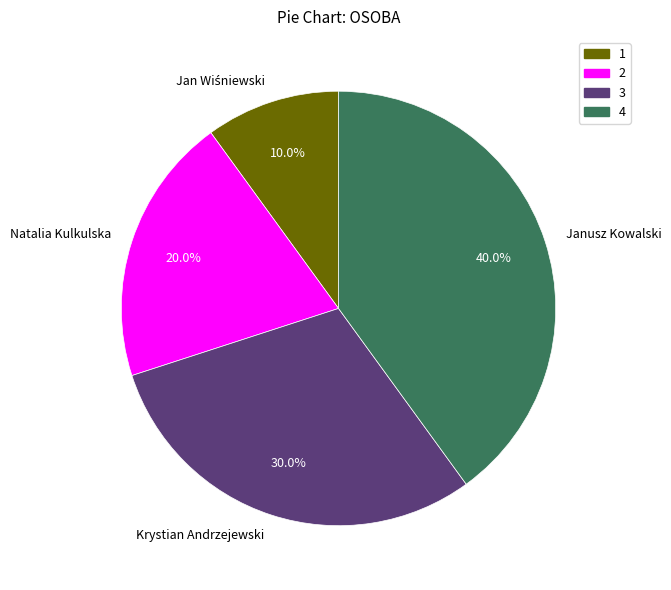

To the nearest percent, what percentage of the pie is Janusz Kowalski?

40%